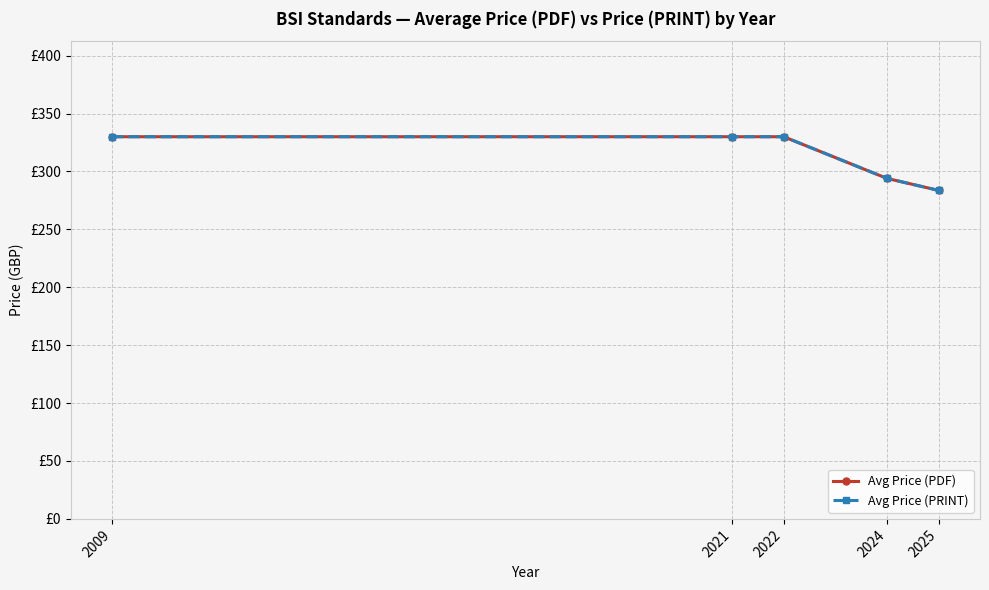

Does the chart have visible grid lines?

Yes